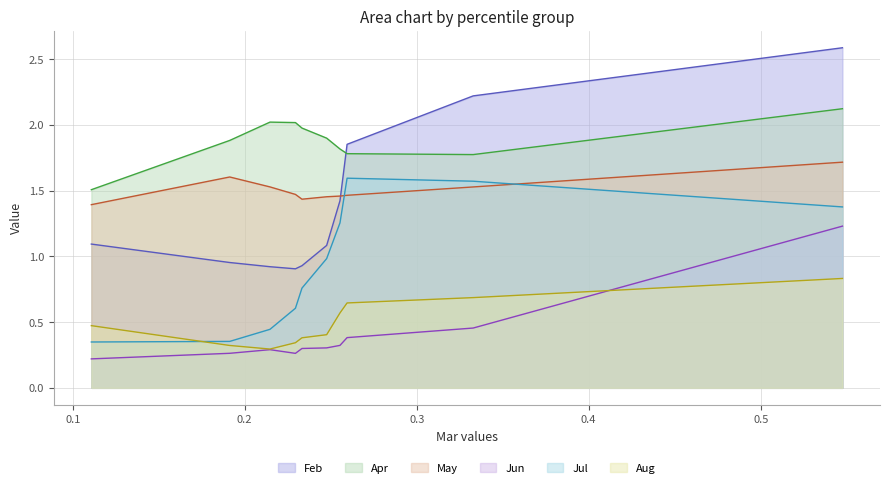

True or false: Feb has more than 2 points higher than both neighbors.

False